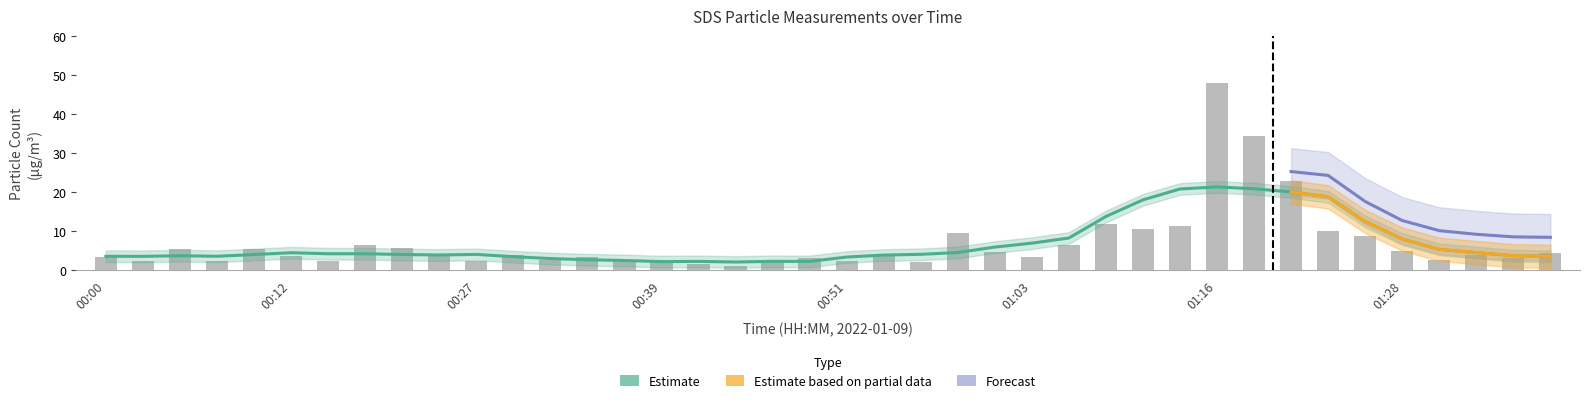

What is the average value?

6.7